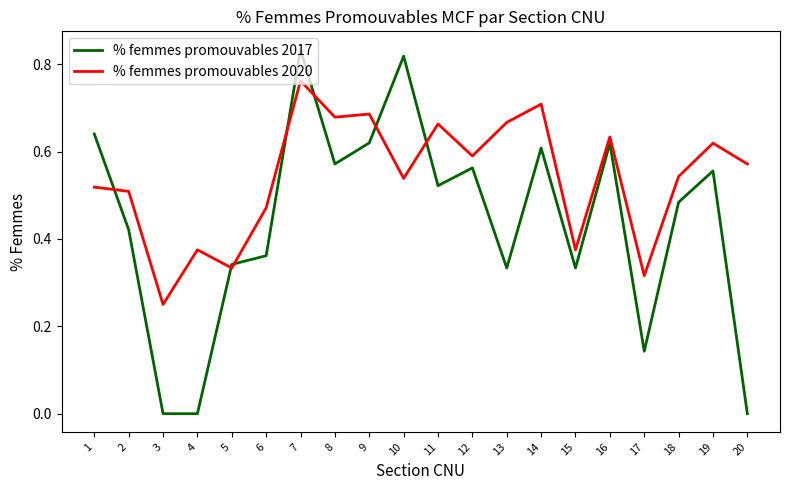

Which category has the lowest value in the % femmes promouvables 2020 series?

3